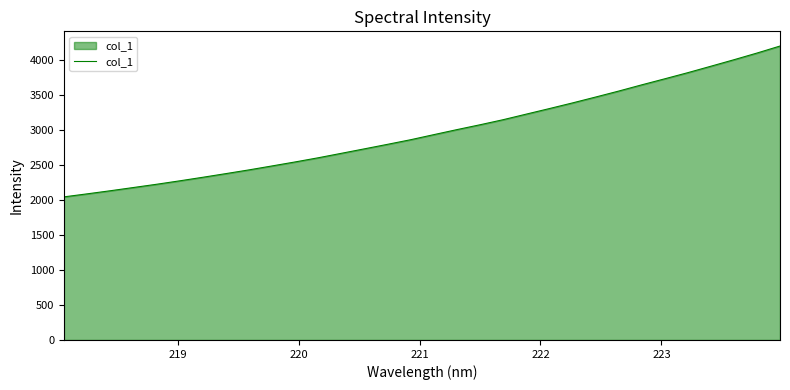

Reading left to right, transcribe all the data shown in this chart.

2041.1	2084.1	2128.2	2174.3	2220.6	2269.6	2320.3	2372.6	2425.9	2482.2	2539.4	2598.8	2662.4	2726.3	2790.7	2856.4	2928.6	3000.2	3069.4	3141.6	3221.0	3300.1	3380.6	3464.2	3549.4	3638.5	3724.8	3812.5	3904.3	3996.9	4092.5	4192.7